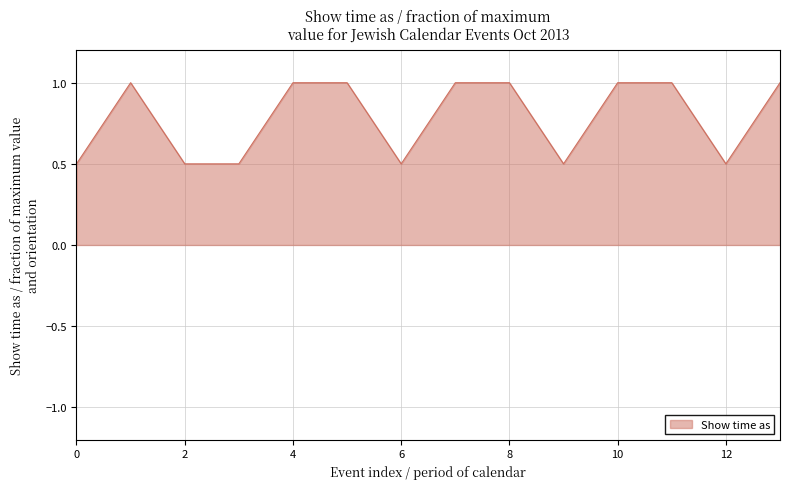

What is the difference between the second highest and minimum values?

0.5